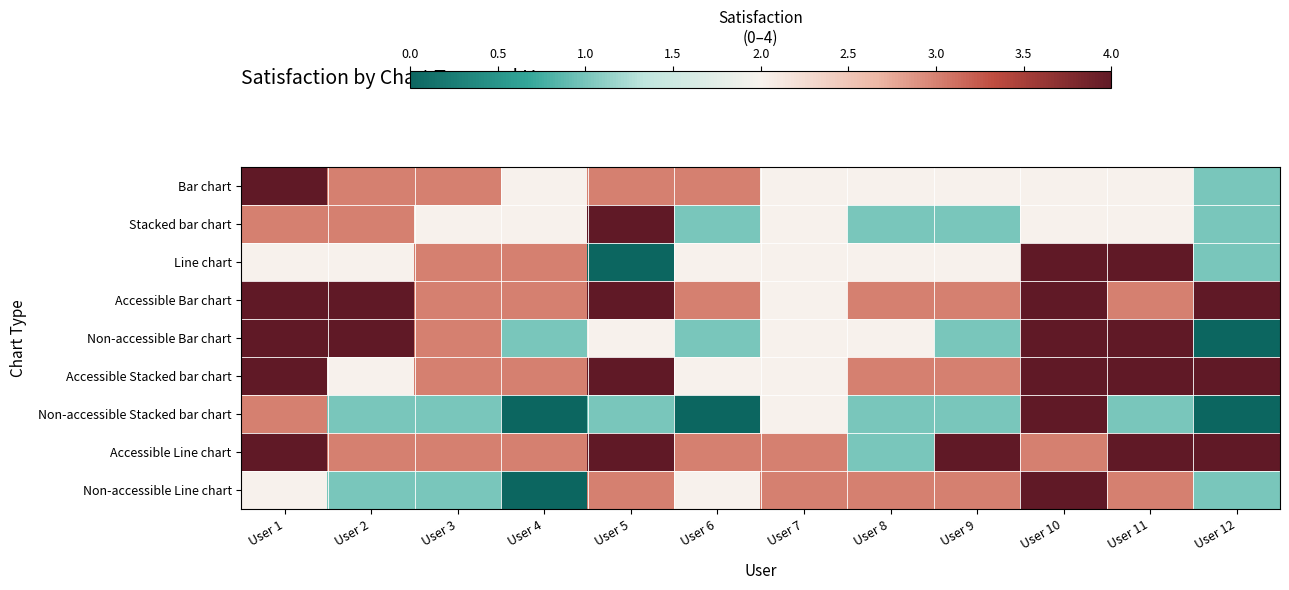

Which category has the lowest value across all series?

User 5